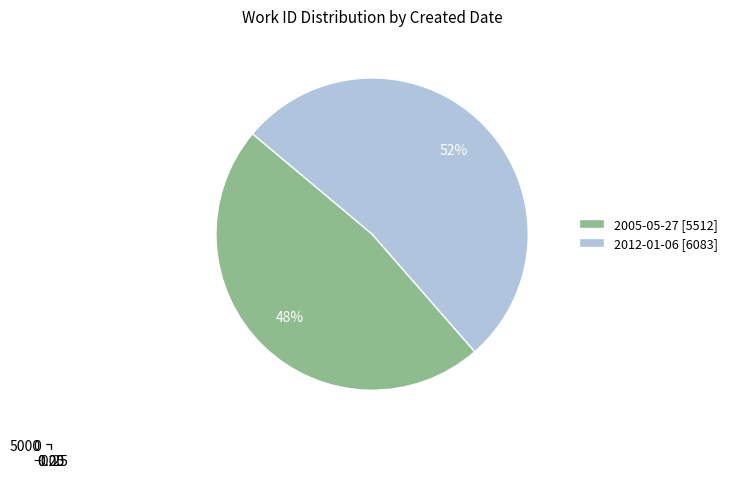

Approximately how many times larger is the value at 2012-01-06 compared to 2005-05-27?

1.1